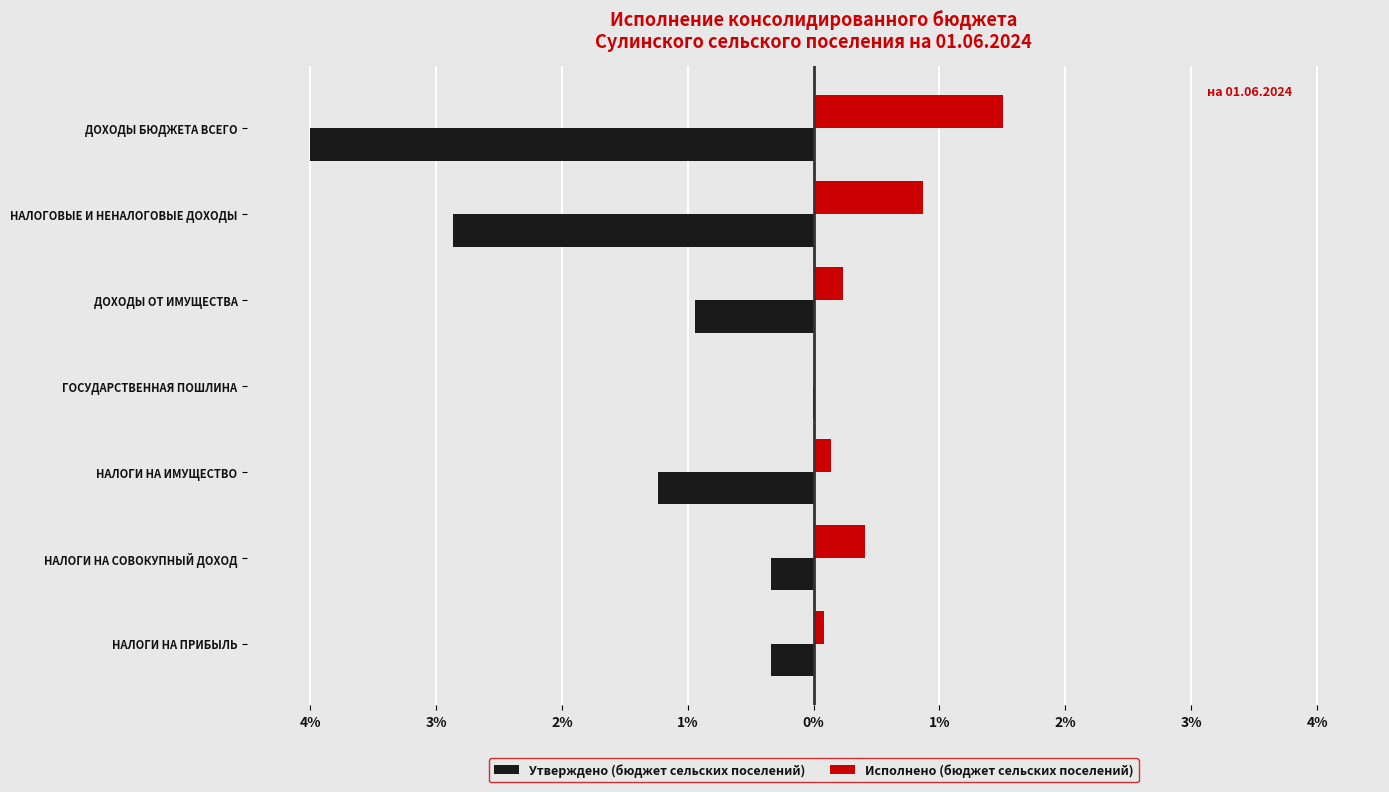

What is the sum of all Утверждено (бюджет сельских поселений) values?

-9.7